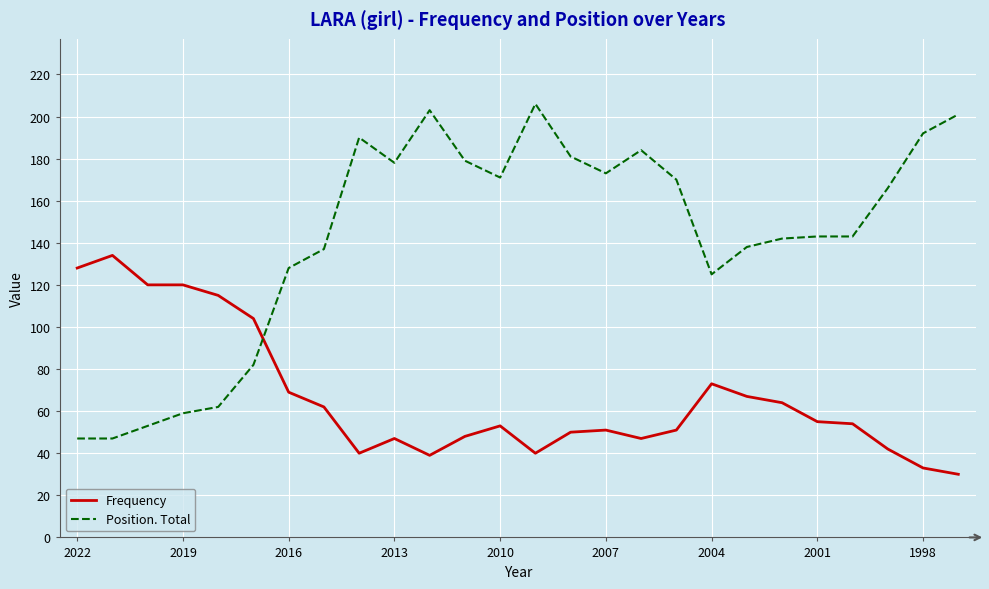

Rank the series by their average value, from lowest to highest.

Frequency, Position. Total